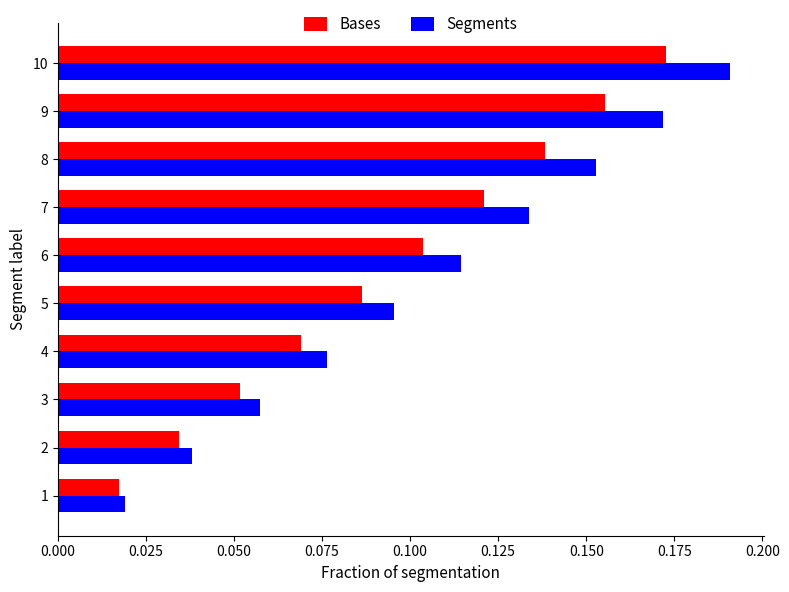

Count the number of data series in this chart.

2